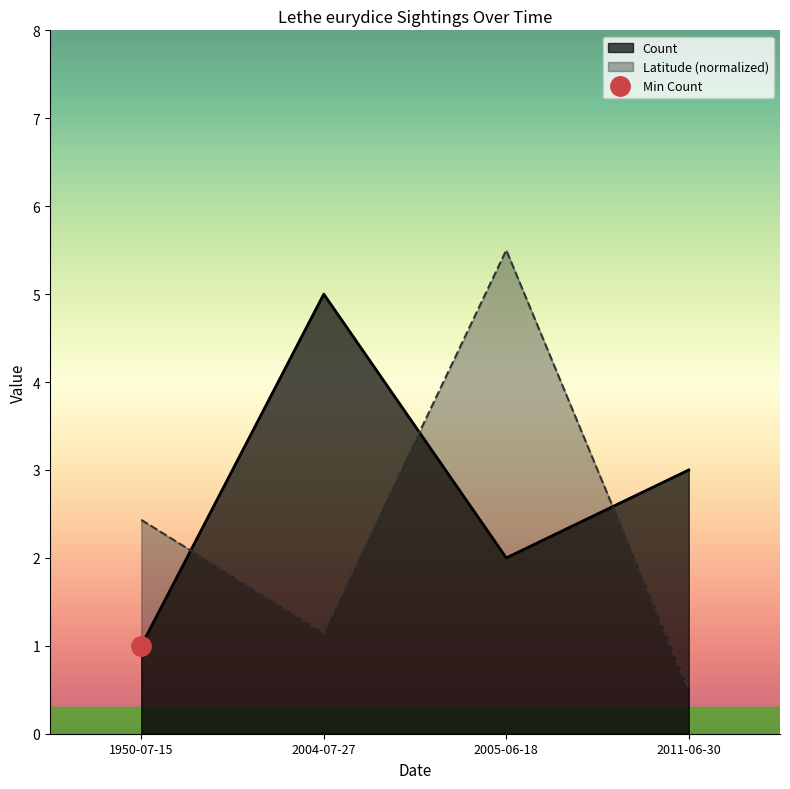

Which series has the largest total across all categories?

Count